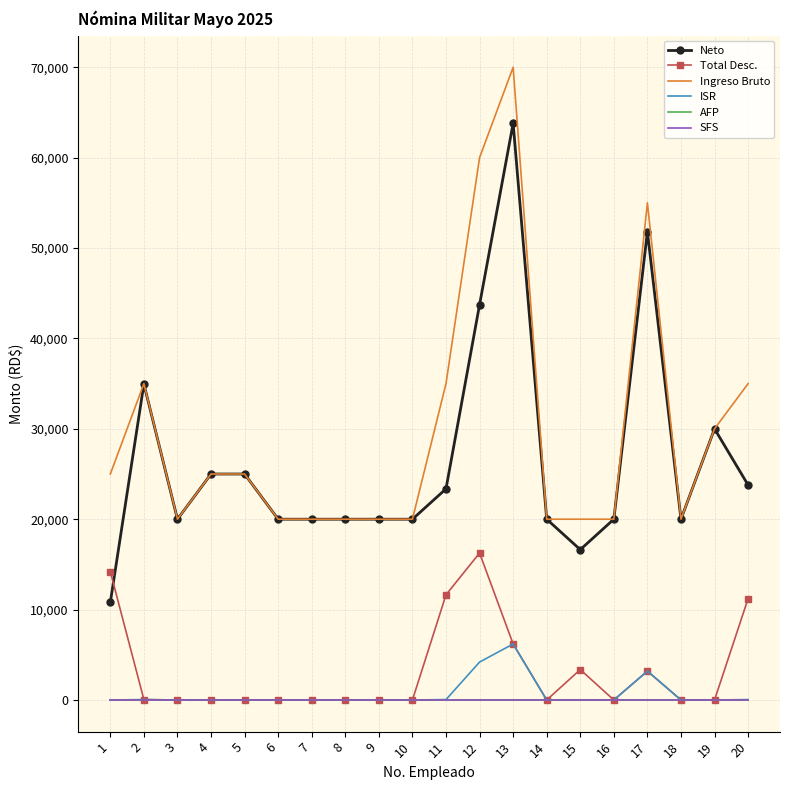

The value of SFS at 11 is 0.0. True or false?

True